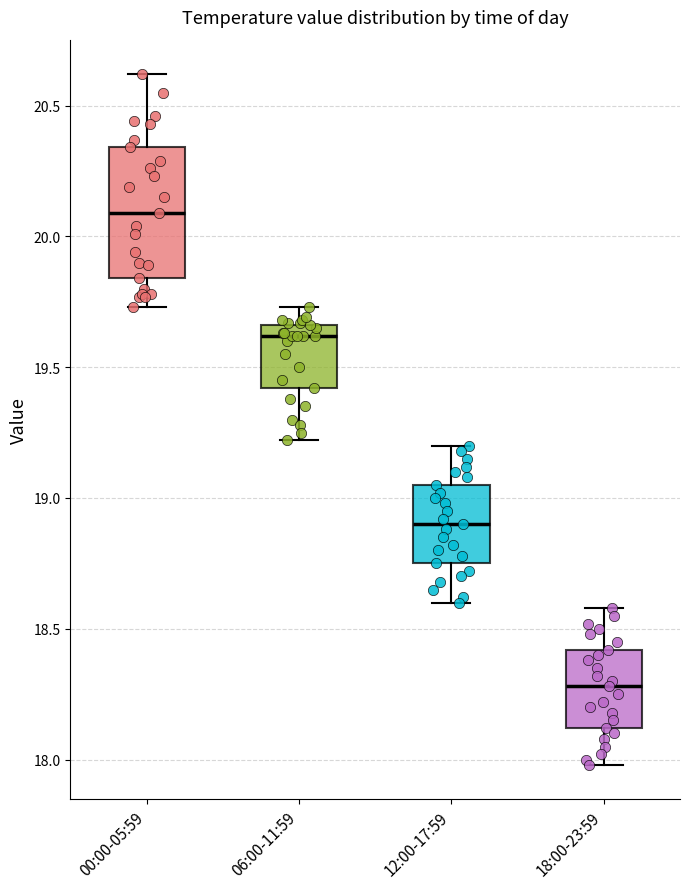

Where does the lower whisker of the box for 06:00-11:59 end on the y-axis? The values are not printed on the chart, so give them approximately, as read against the axis.

19.20